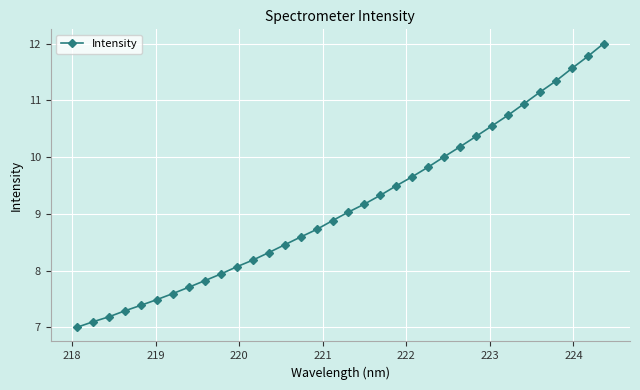

What is the smallest value displayed?

7.0